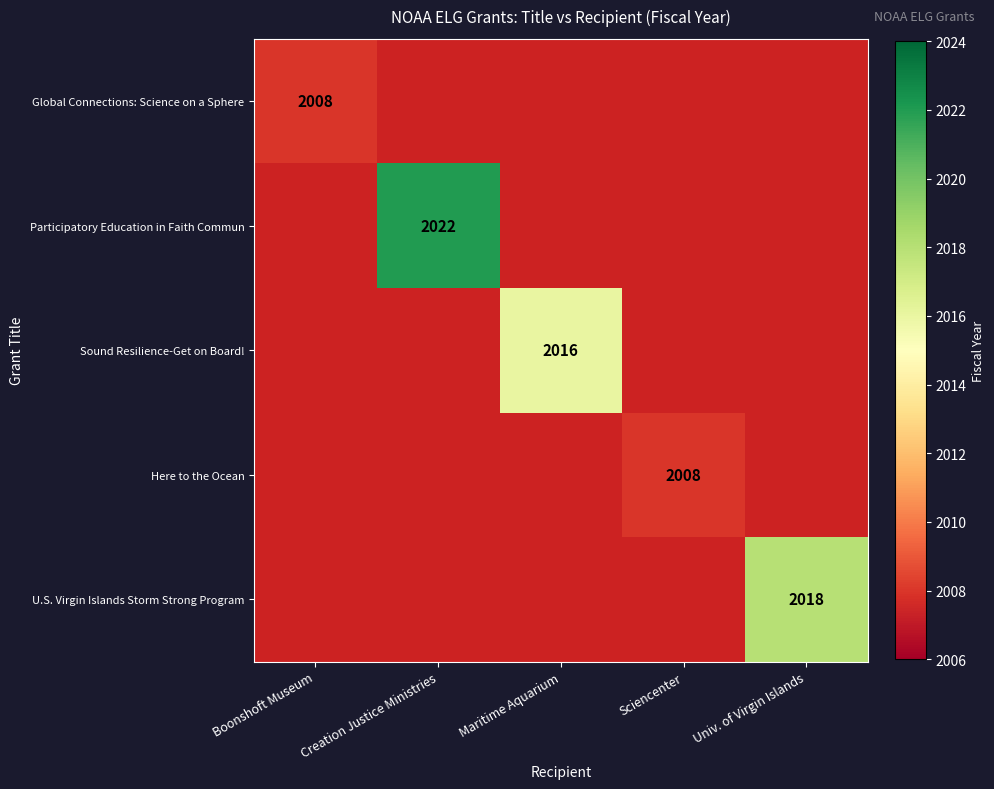

At how many categories does at least one series exceed 2021?

1